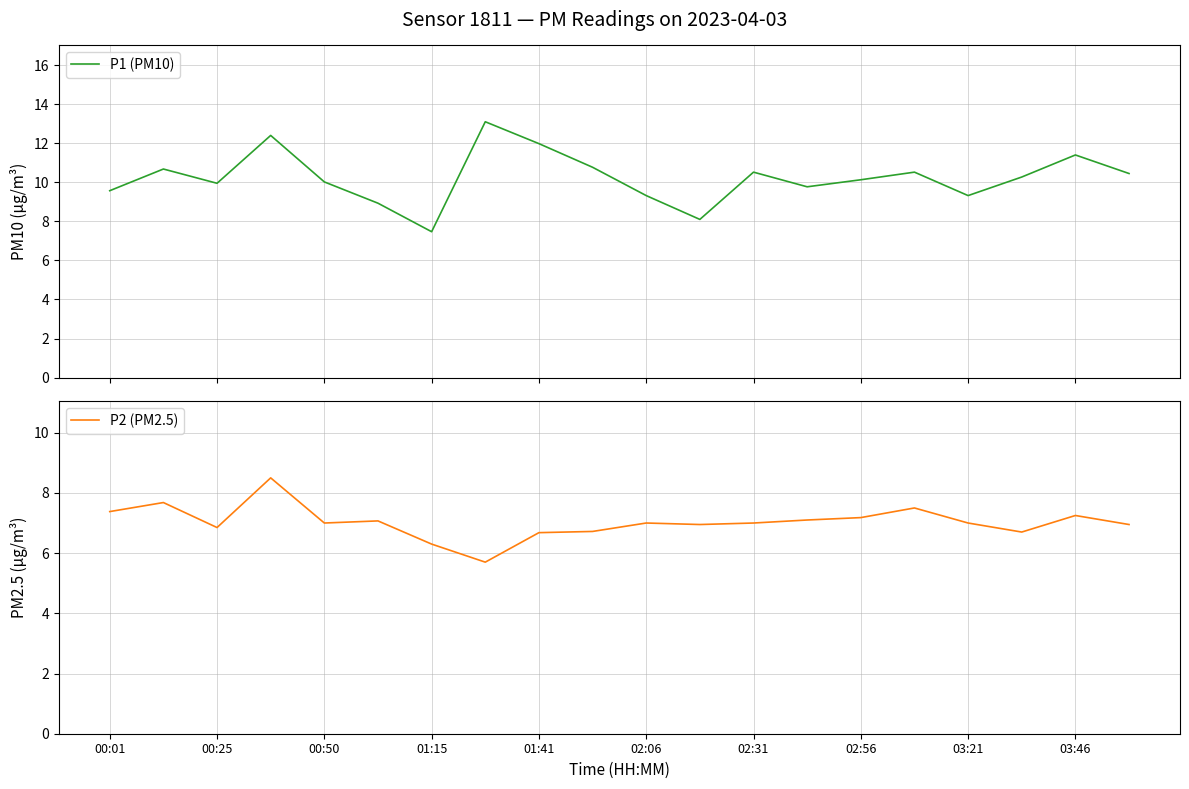

How many interior local peaks does the P2 (PM2.5) series have?

6